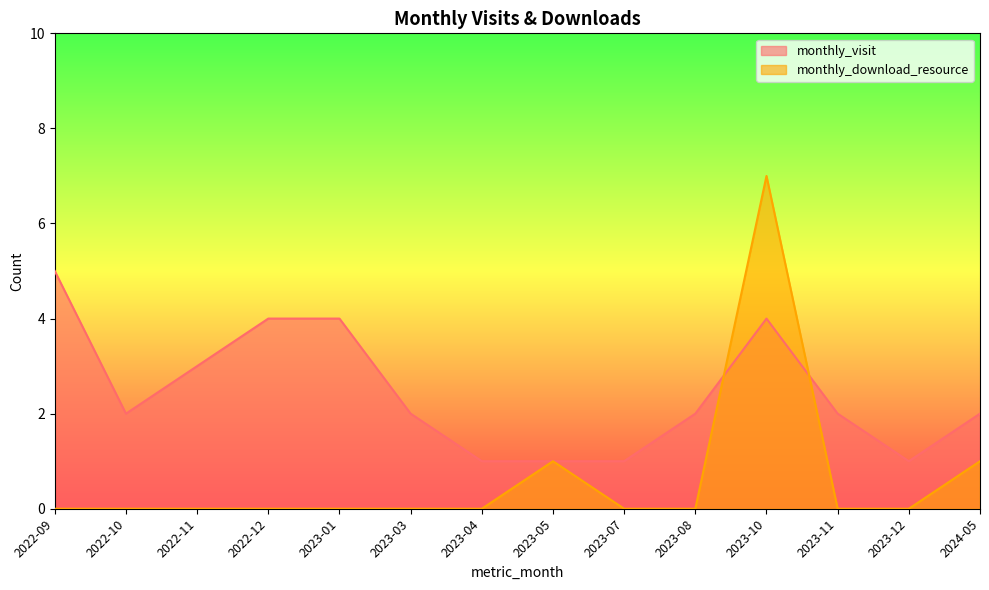

Where do monthly_download_resource and monthly_visit first cross each other?

2023-08 and 2023-10